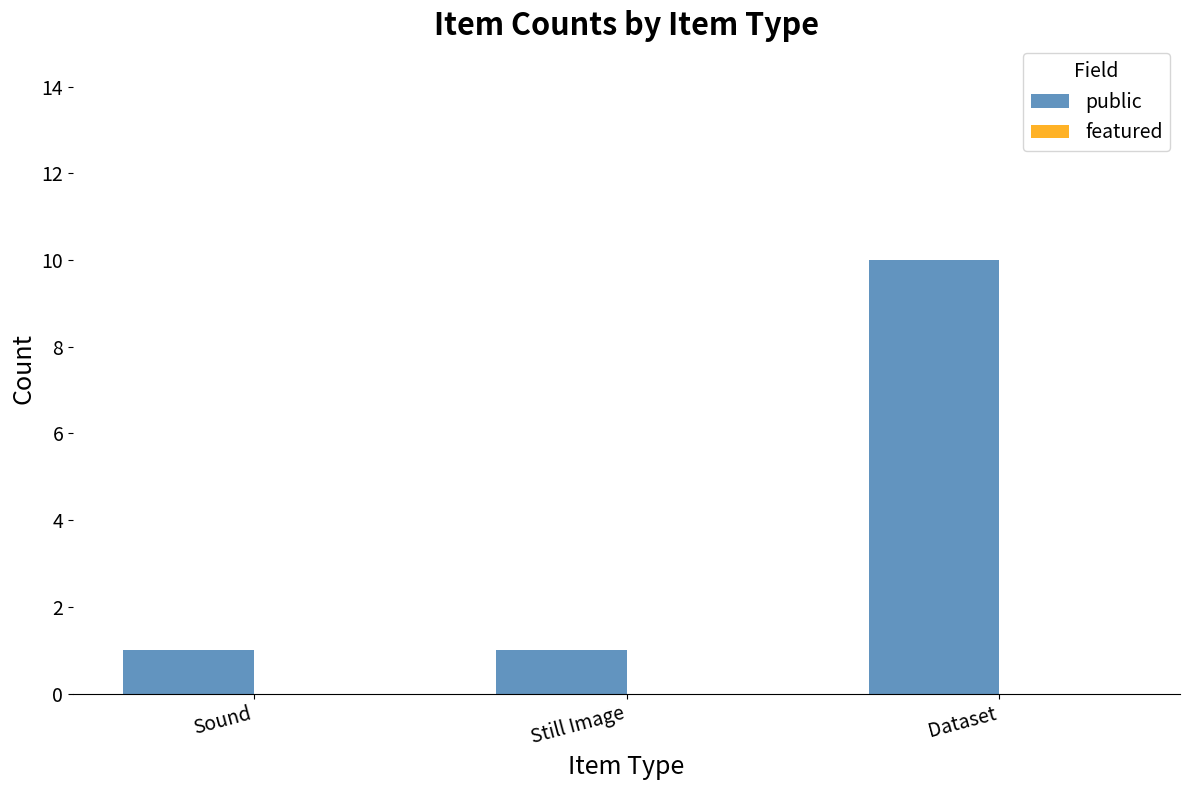

What is the label of the 3rd bar from the right?

Sound